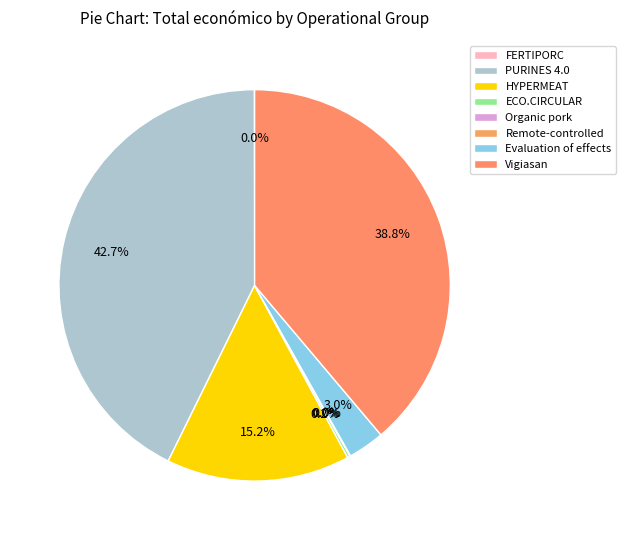

How many slices are in this pie chart?

8